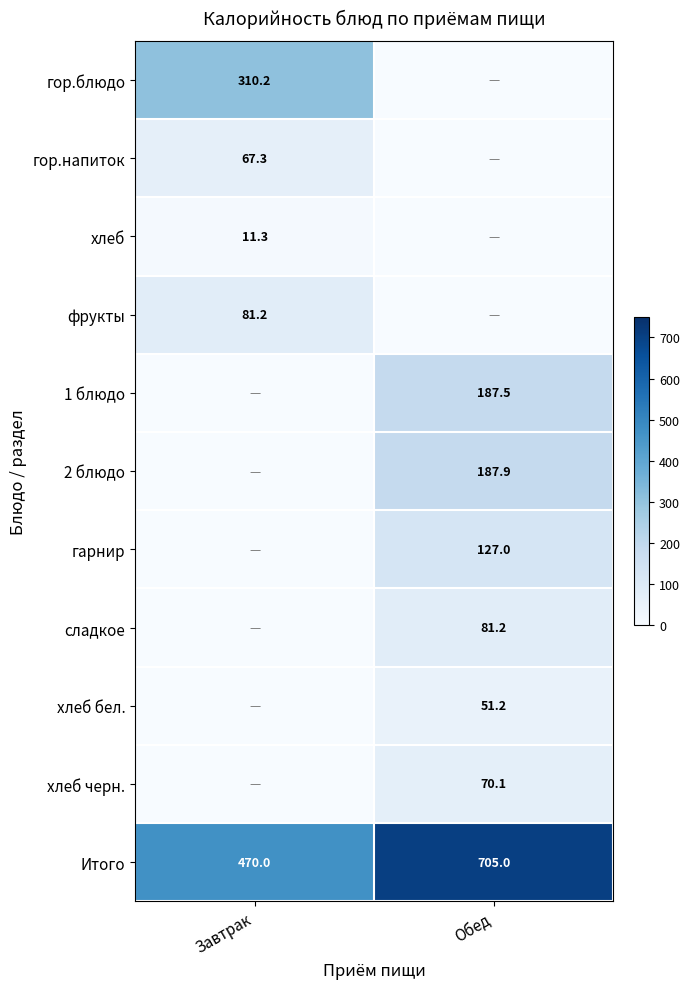

The 2 блюдо series shows 252.3 at Обед. True or false?

False